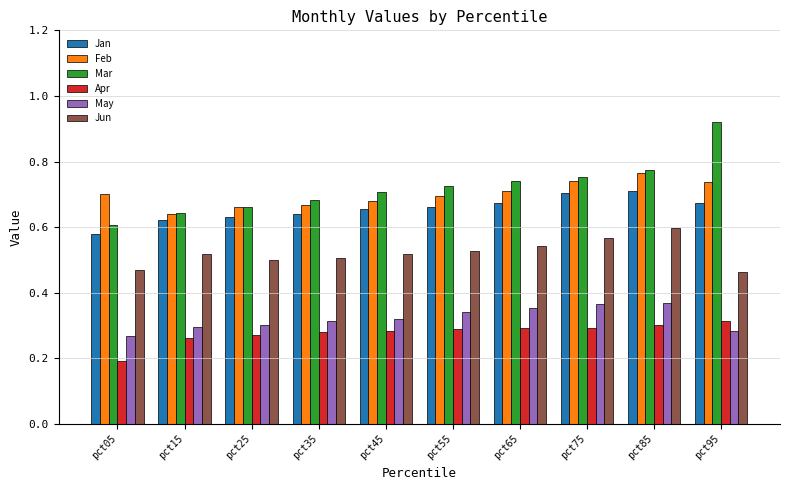

Which series has the widest spread of values?

Mar